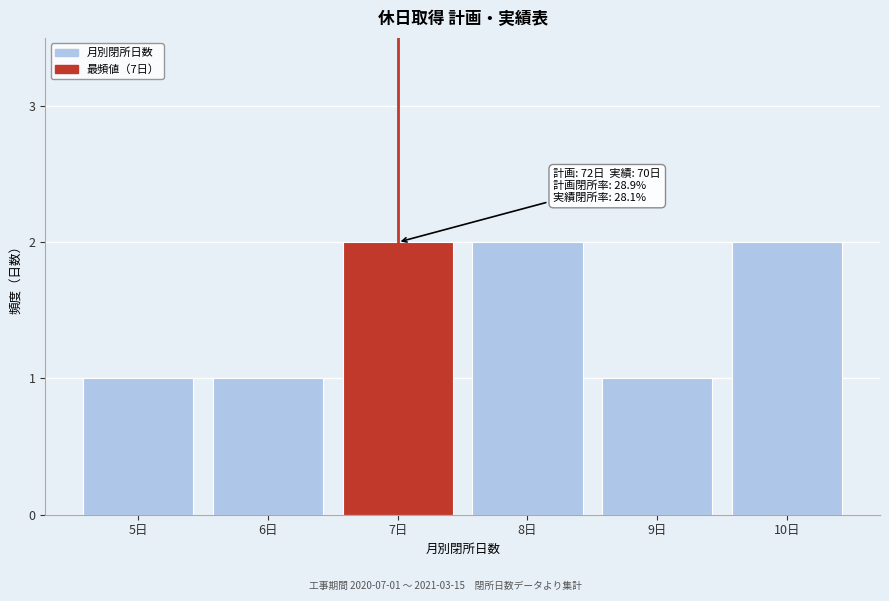

Reading left to right, what are all the values shown in this chart?

1	1	2	2	1	2